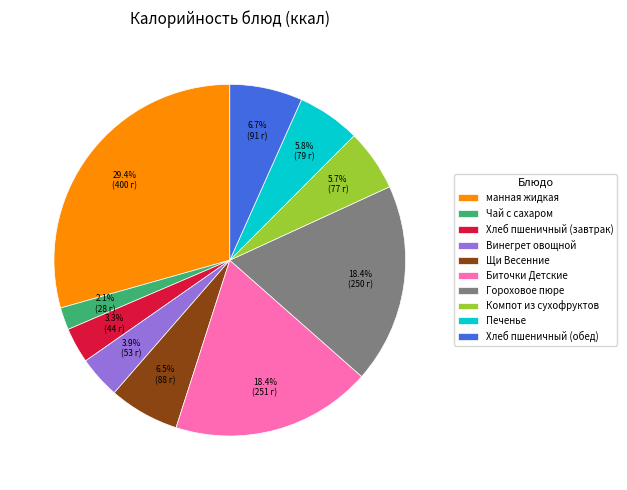

Which category has the smallest portion of the pie?

Чай с сахаром